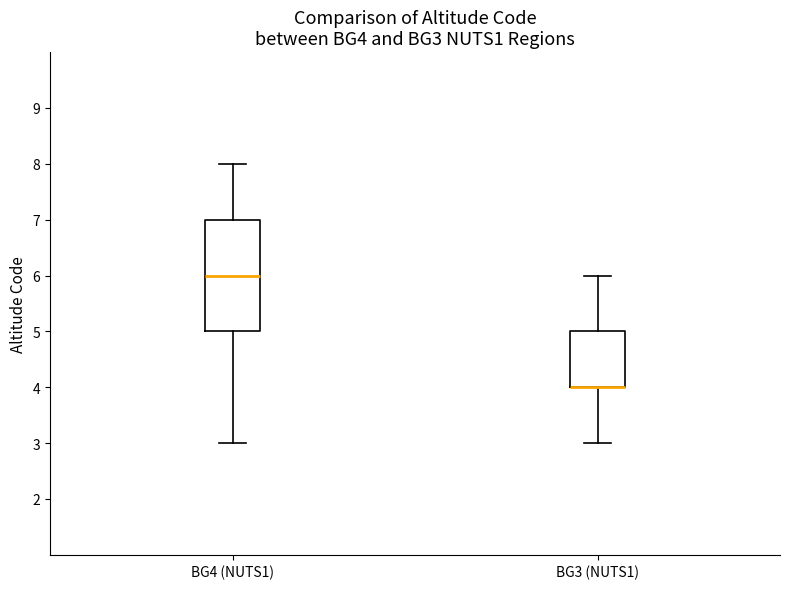

Reading left to right, read every box against the y-axis: the position of its median line, the range the box covers, and the ends of its whiskers. The values are not printed on the chart, so give them approximately, as read against the axis.

BG4 (NUTS1): median 6, box 5 to 7, whiskers 3 to 8
BG3 (NUTS1): median 4 (drawn on the box's lower edge), box 4 to 5, whiskers 3 to 6